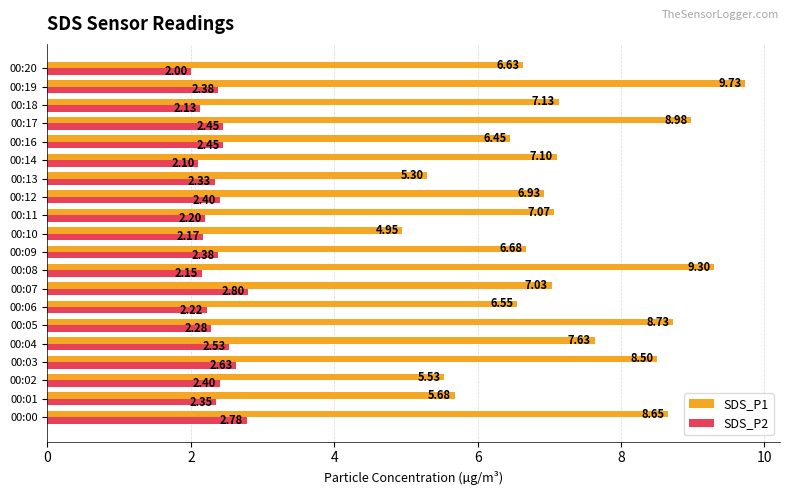

What is the difference between the SDS_P2 values at 00:18 and 00:04?

0.4